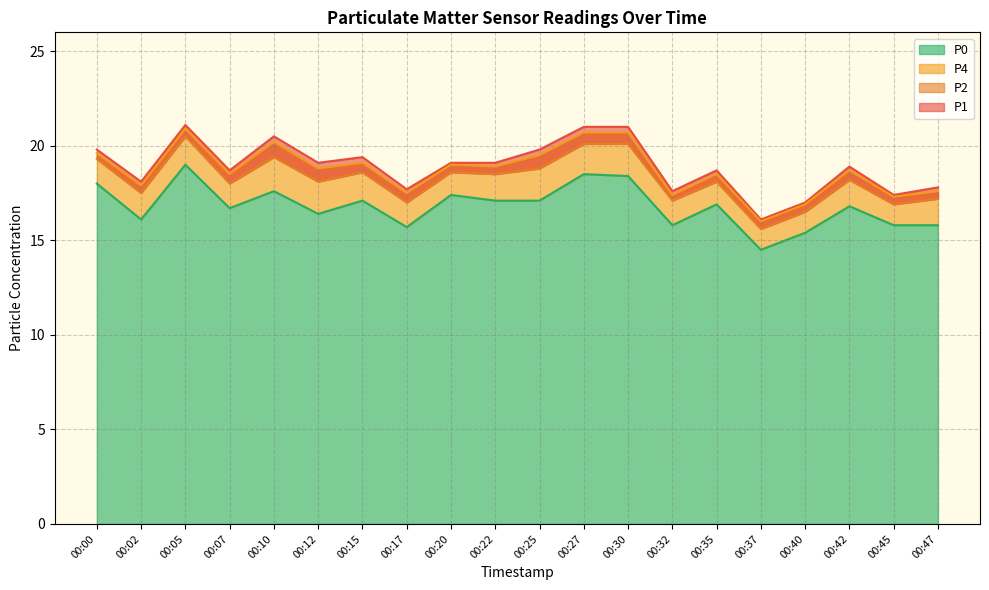

True or false: P4 and P2 cross at least once.

False